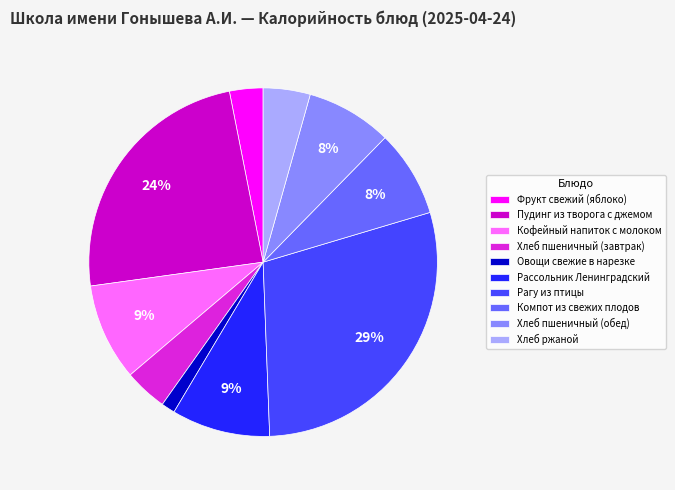

What percentage is the Хлеб пшеничный (обед) slice, to the nearest percent?

8%